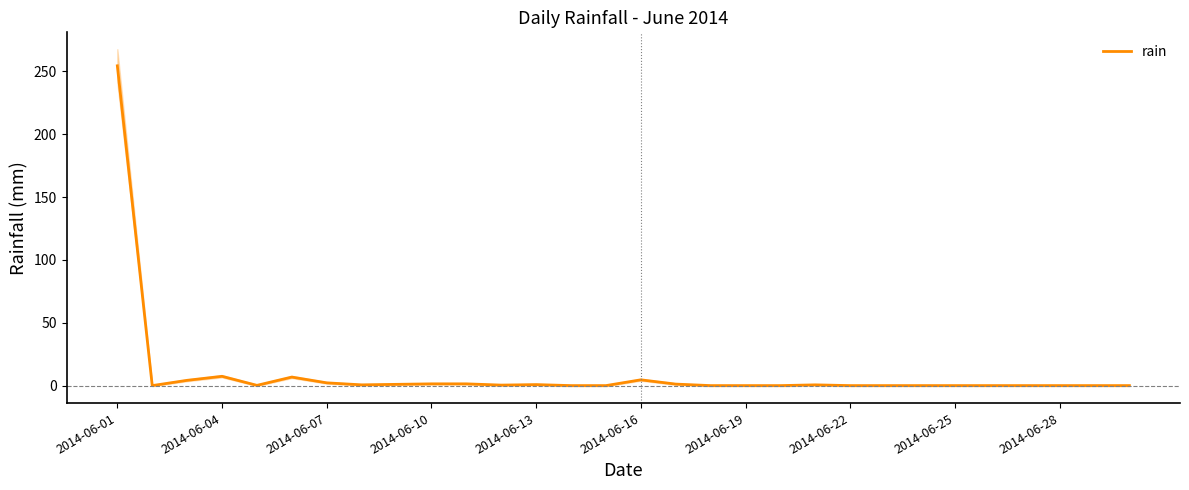

What is the difference between the maximum and second lowest values?

254.4